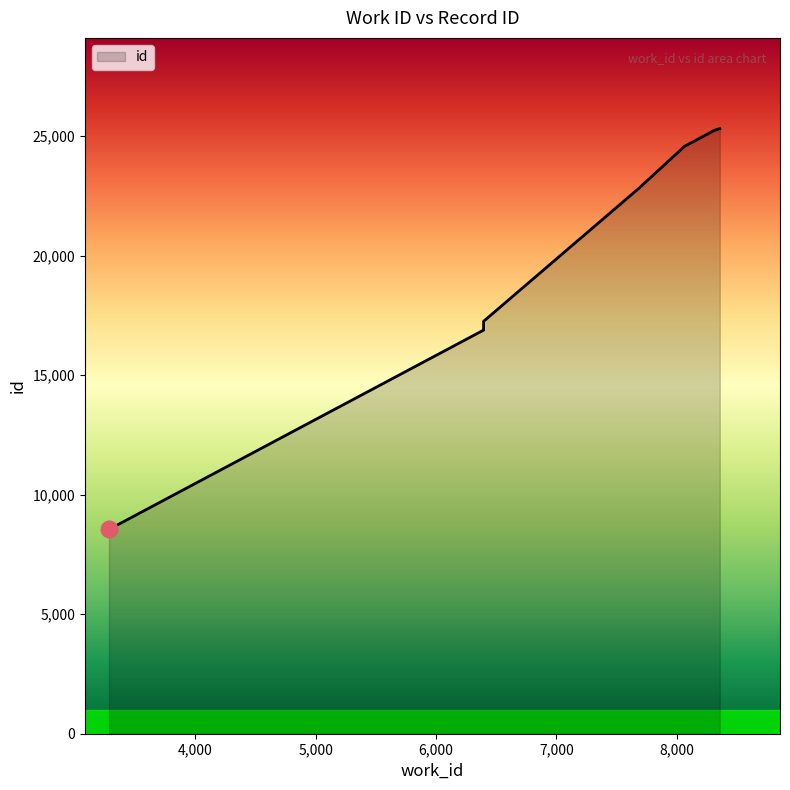

List the labels in order of value, largest first.

8356, 8323, 8309, 8063, 8063, 7683, 6395, 6395, 6394, 3285